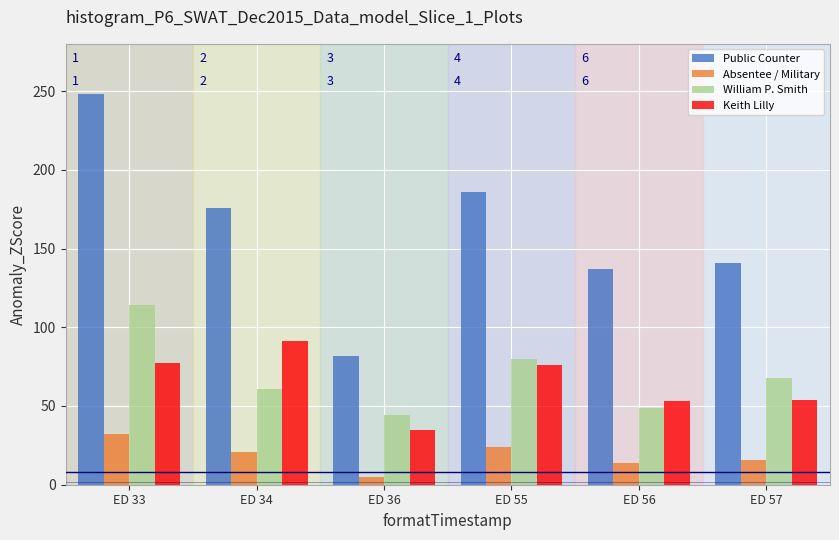

Which series has the largest total across all categories?

Public Counter